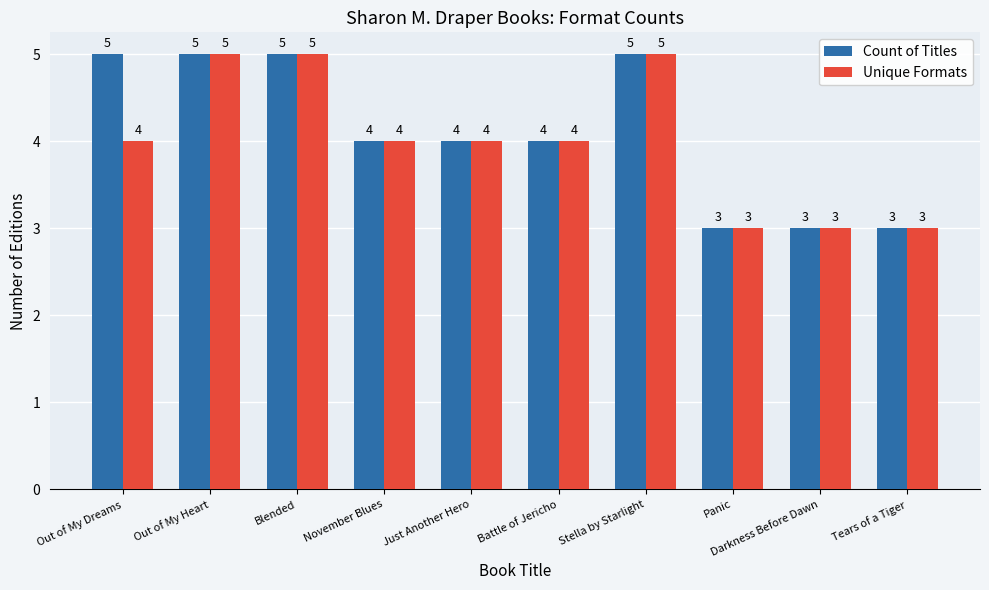

List the series in order of their overall mean, lowest first.

Unique Formats, Count of Titles